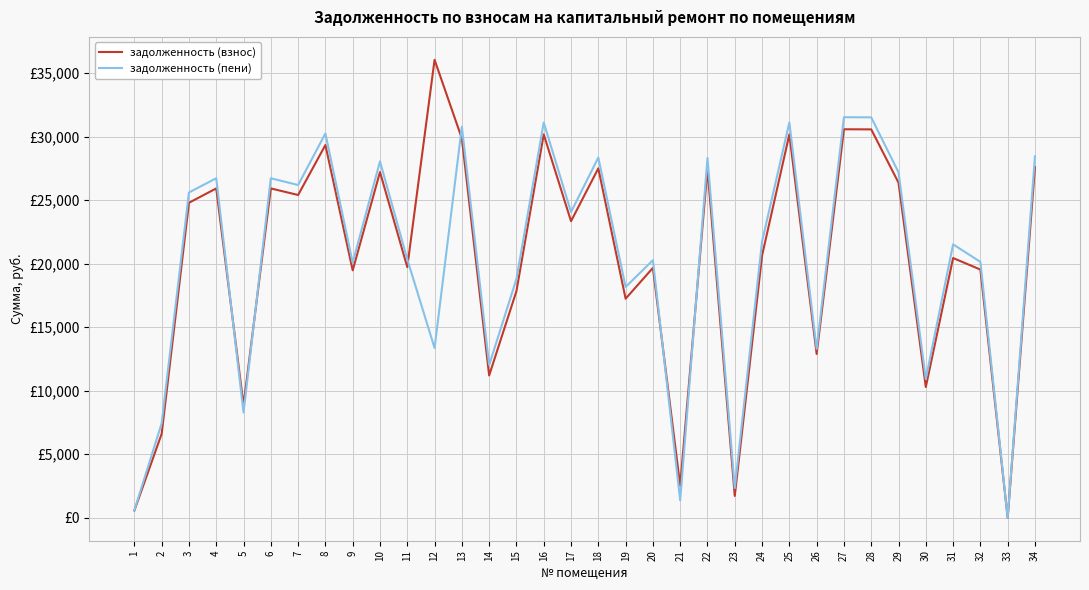

Does the chart display data point markers on the line(s)?

No